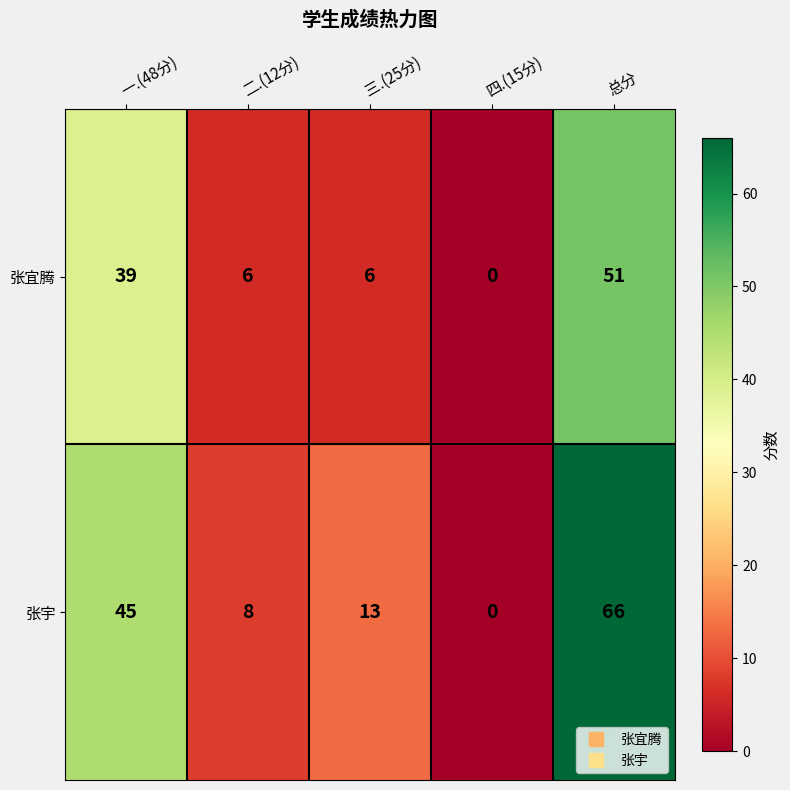

What is the average value of the 张宜腾 series?

20